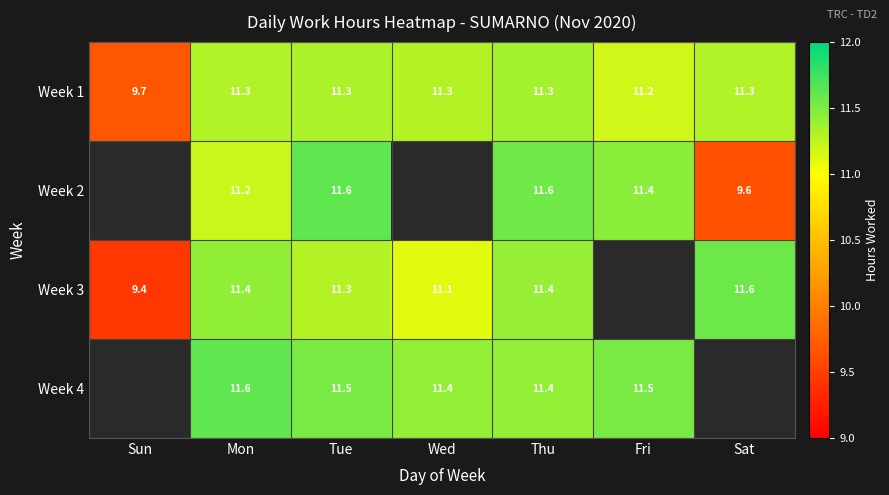

Is the value of Week 1 at Thu greater than the value of Week 3 at Wed?

Yes